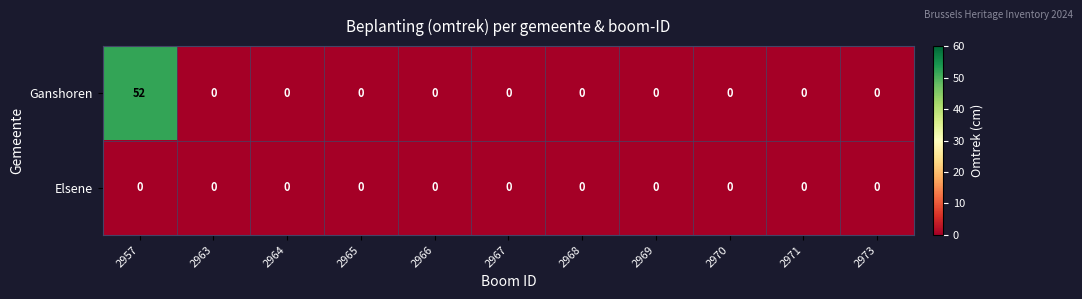

Which series has the largest total across all categories?

Ganshoren